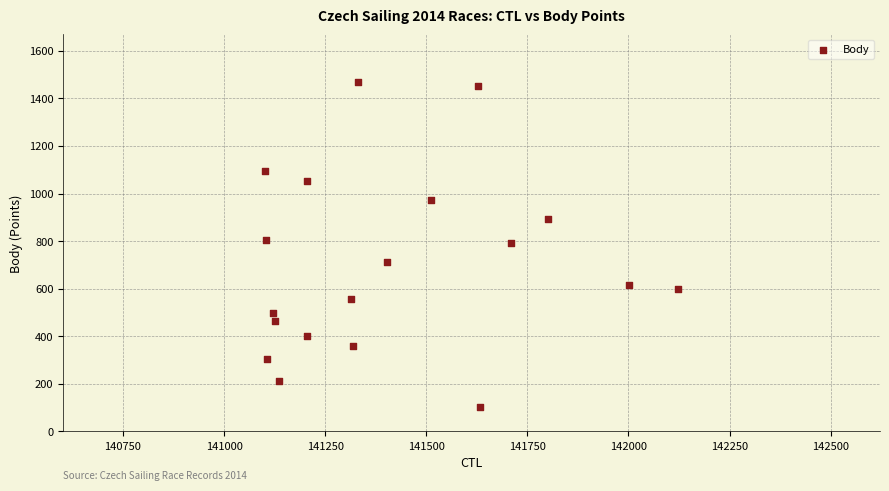

What is the range of X values (max minus min)?

1020